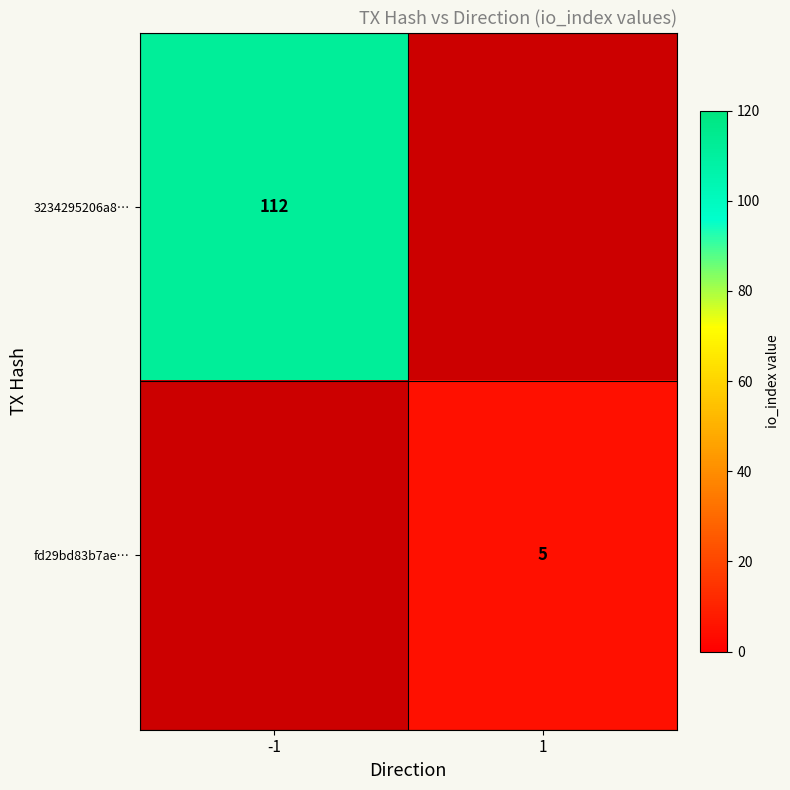

Is it true that 3234295206a8… equals 112 at -1?

True